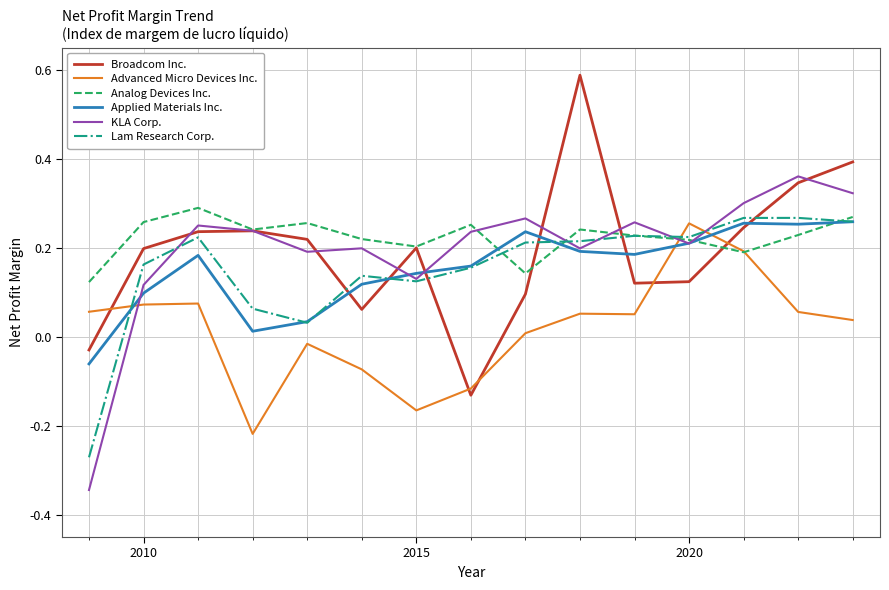

After their last crossing, which series has the higher values: Advanced Micro Devices Inc. or Applied Materials Inc.?

Applied Materials Inc.